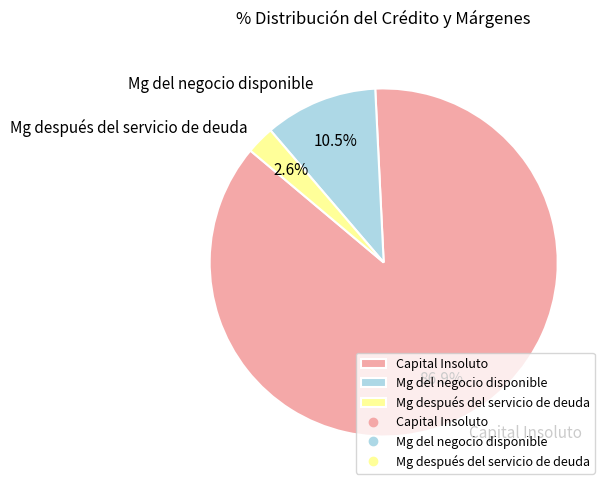

How many slices are in this pie chart?

3